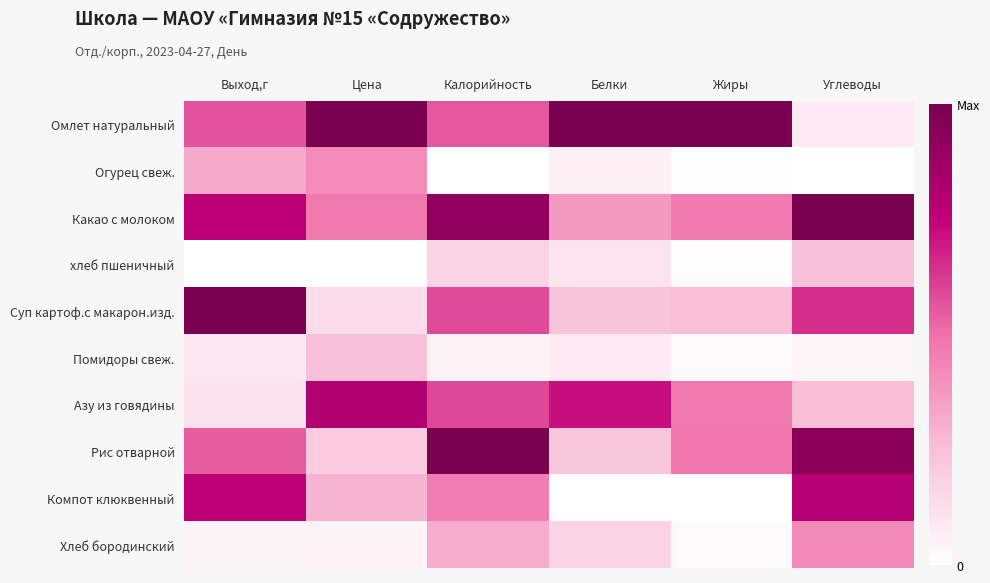

What is the difference between the highest and lowest values at Углеводы?

1.0